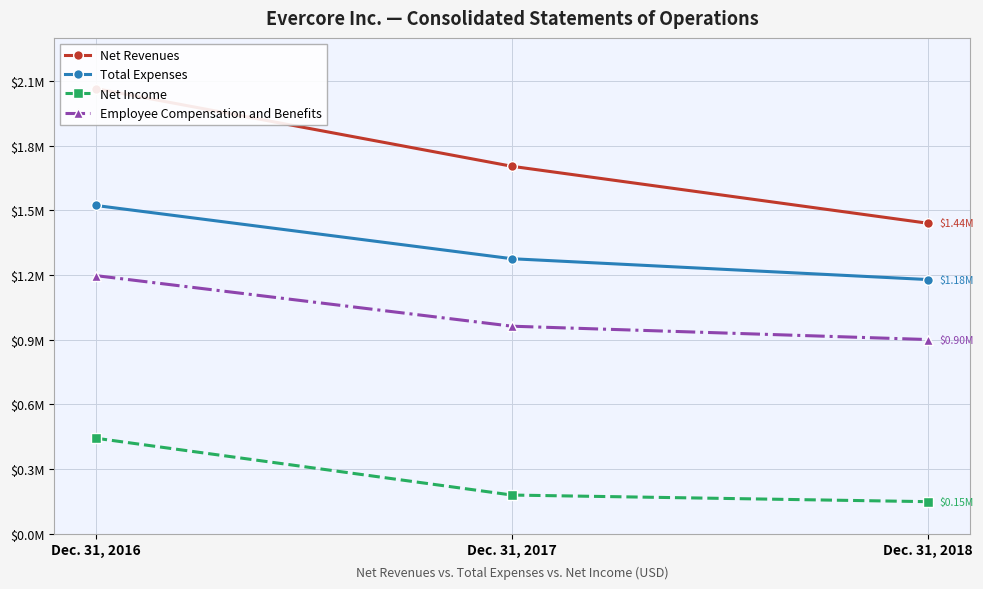

Where is Net Revenues nearest to the value 1752378?

Dec. 31, 2017